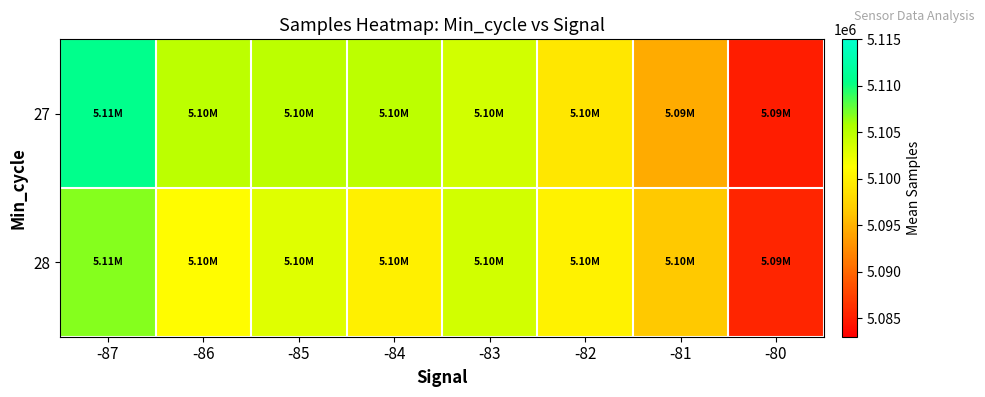

Reading right to left, what are all the values shown in this chart?

27: -80=5085124.0	-81=5094590.8	-82=5099202.2	-83=5103654.4	-84=5104859.2	-85=5104860.5	-86=5104809.5	-87=5110728.0
28: -80=5085562.0	-81=5096506.8	-82=5100134.0	-83=5103659.9	-84=5099963.2	-85=5102889.0	-86=5101007.0	-87=5106816.0